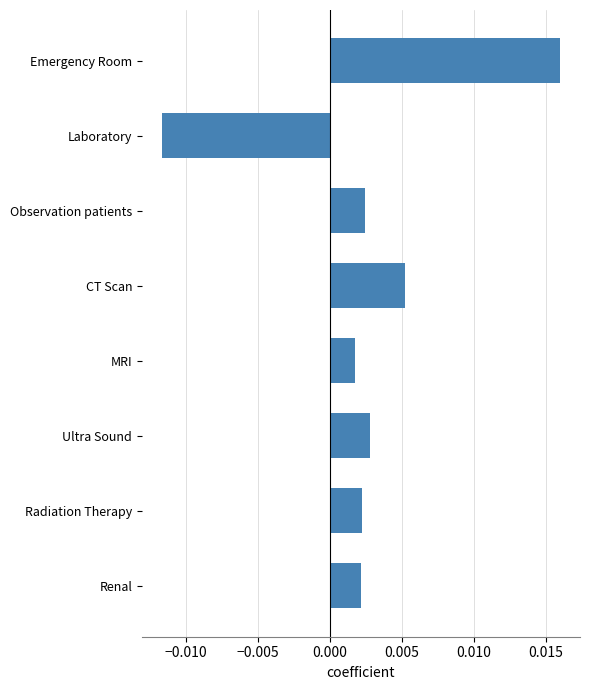

What is the label of the 8th bar from the bottom?

Emergency Room